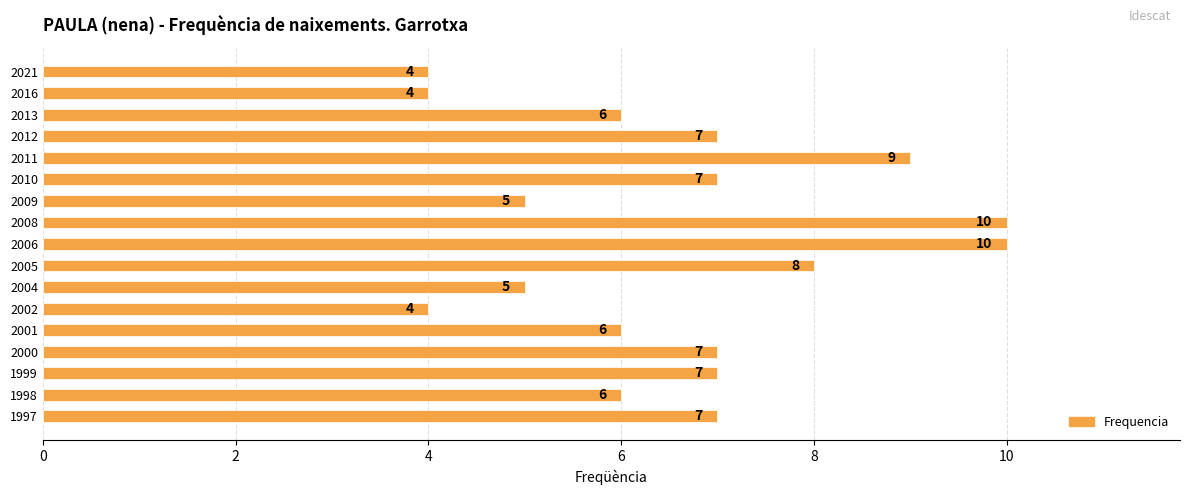

What is the greatest value displayed?

10